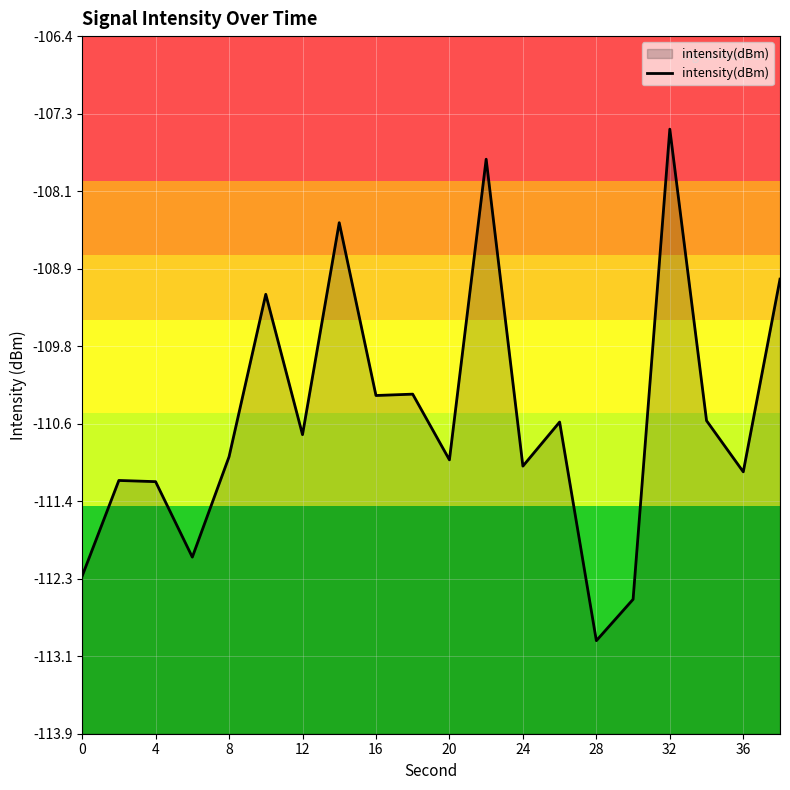

What is the difference between the values at 32 and 24?

3.6